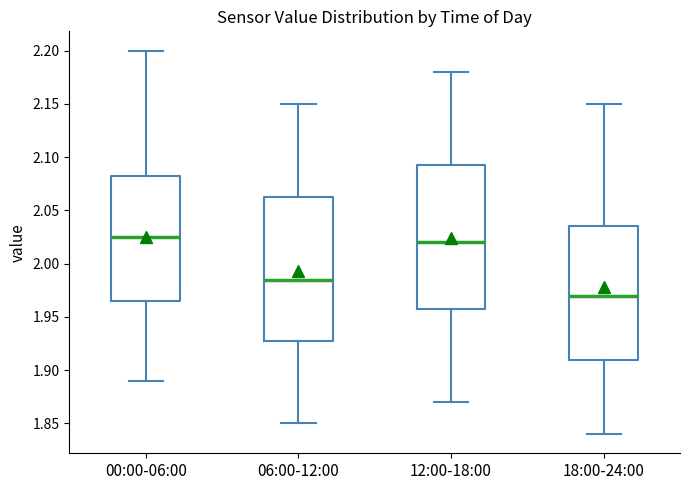

Which box has the lowest median line?

18:00-24:00